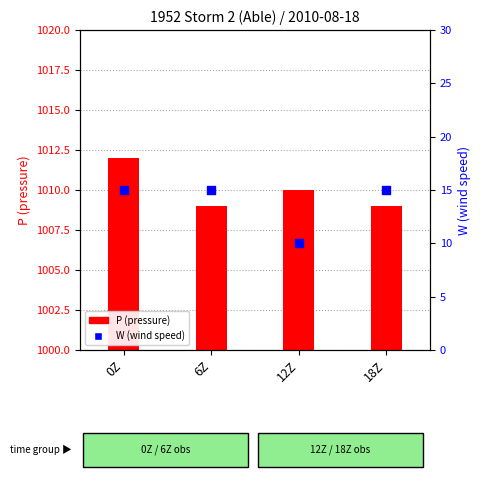

Which series has the widest spread of Y values?

W (wind speed)